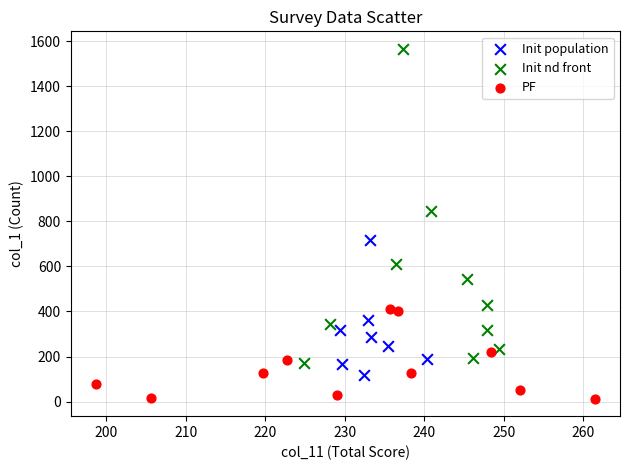

Which series contains the highest Y value?

Init nd front